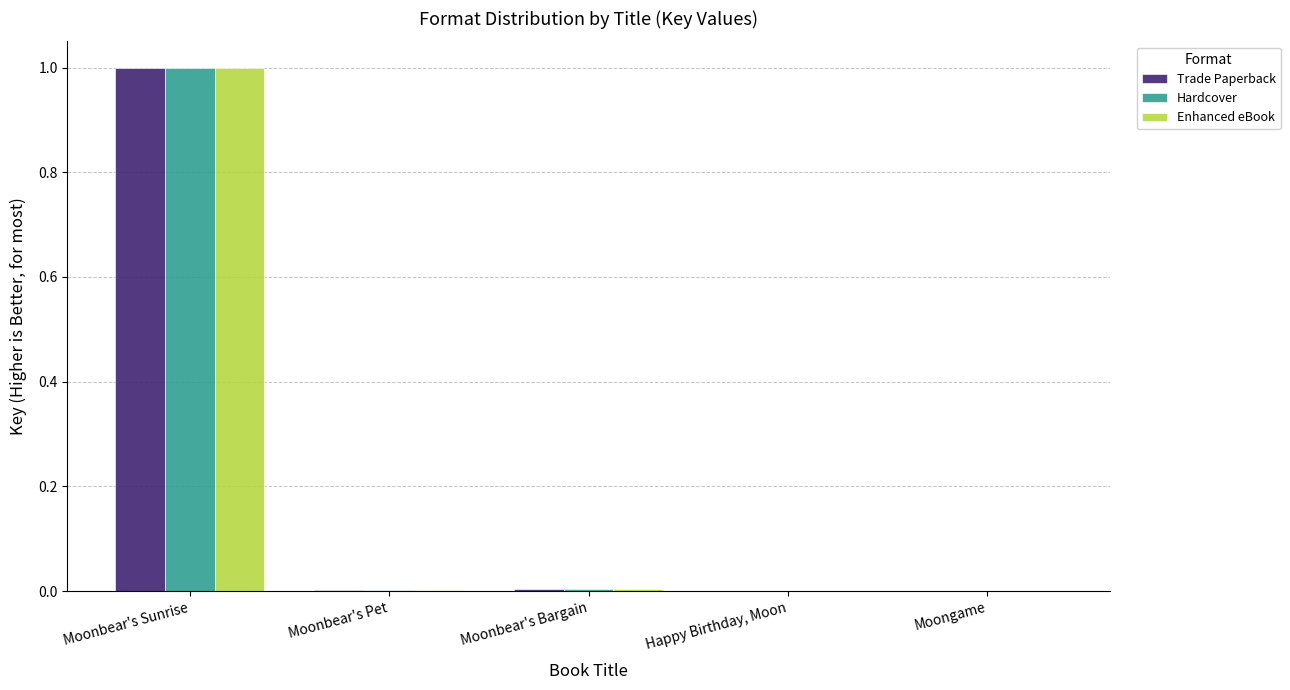

Is the value of Trade Paperback at Moonbear's Sunrise greater than the value of Enhanced eBook at Moongame?

Yes